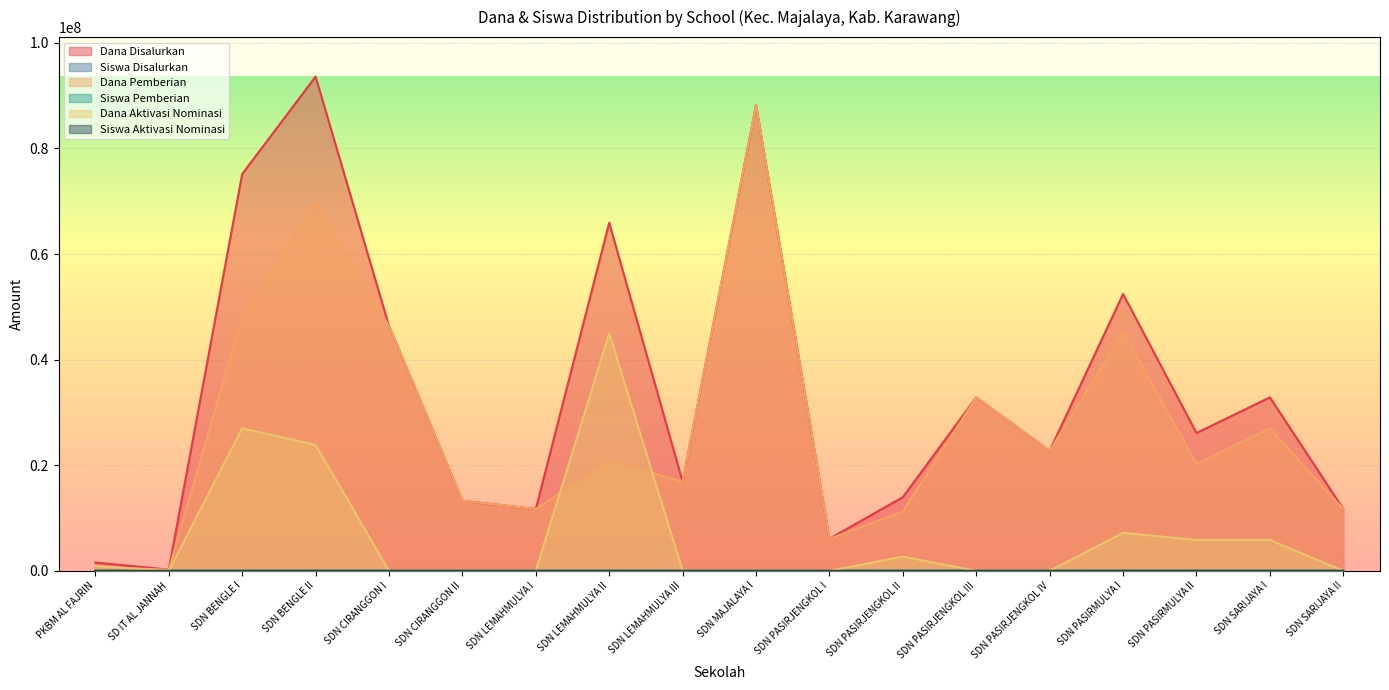

How many lines are shown in the chart?

6